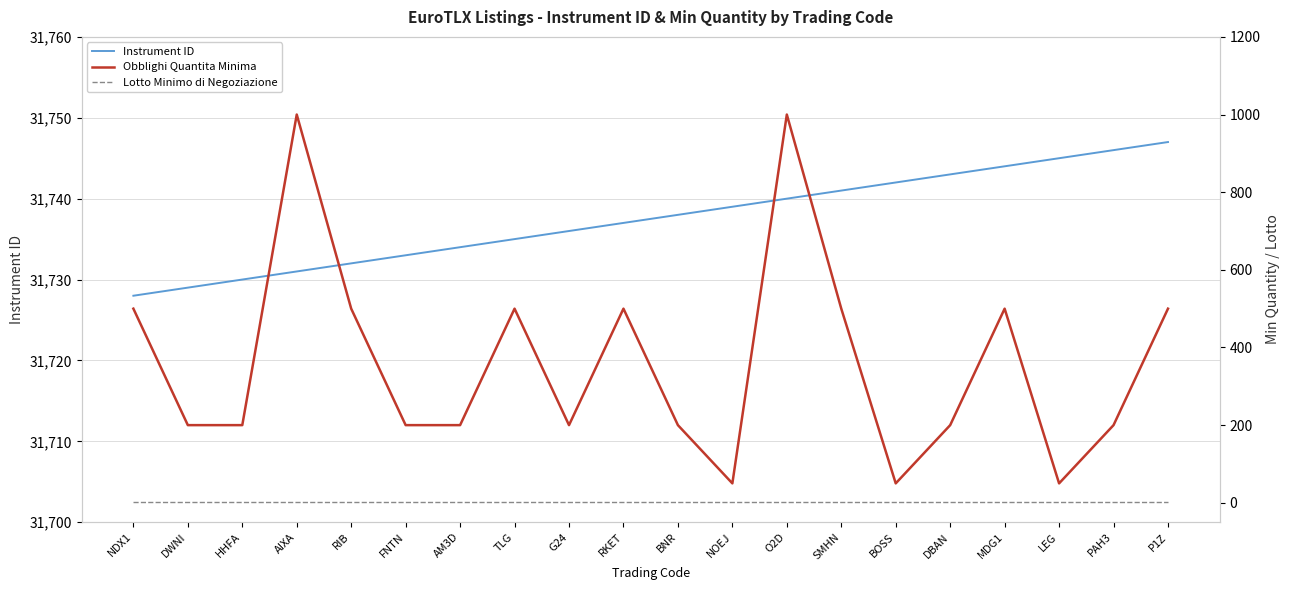

What is the smallest value displayed?

1